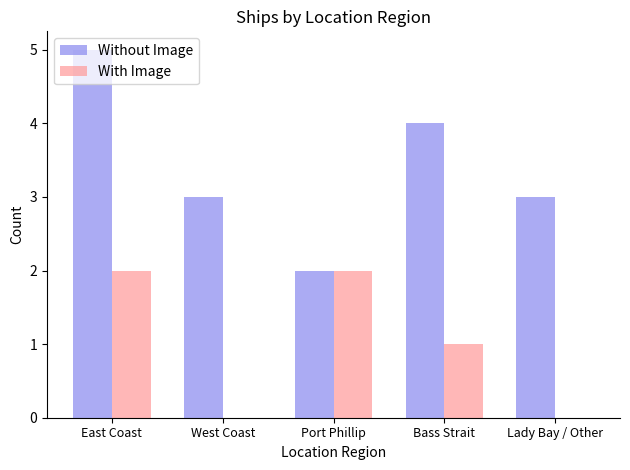

How many categories are shown in the chart?

5